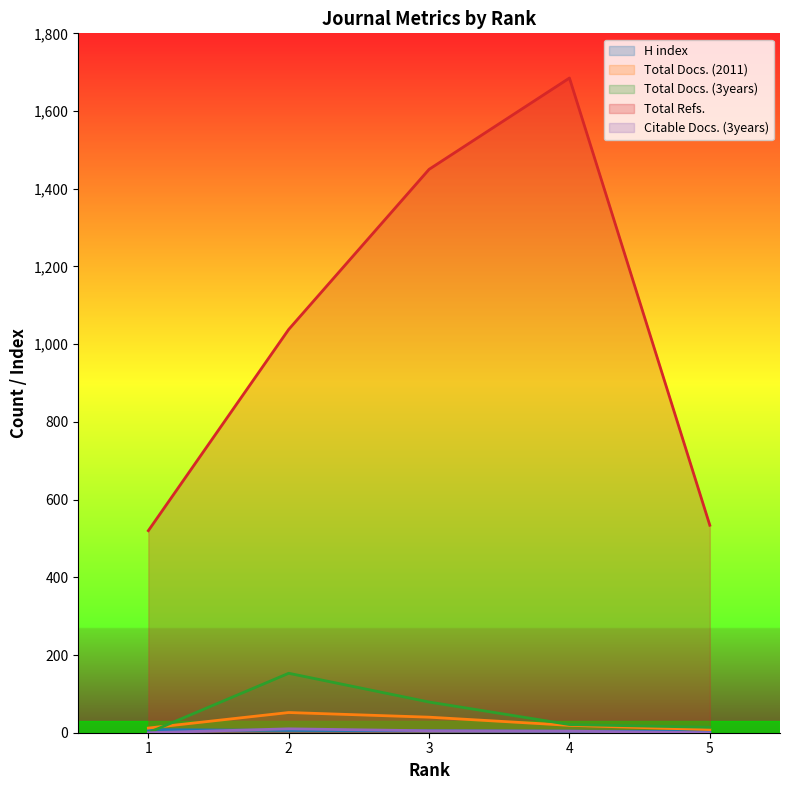

Which category has the lowest value in the Total Docs. (3years) series?

1